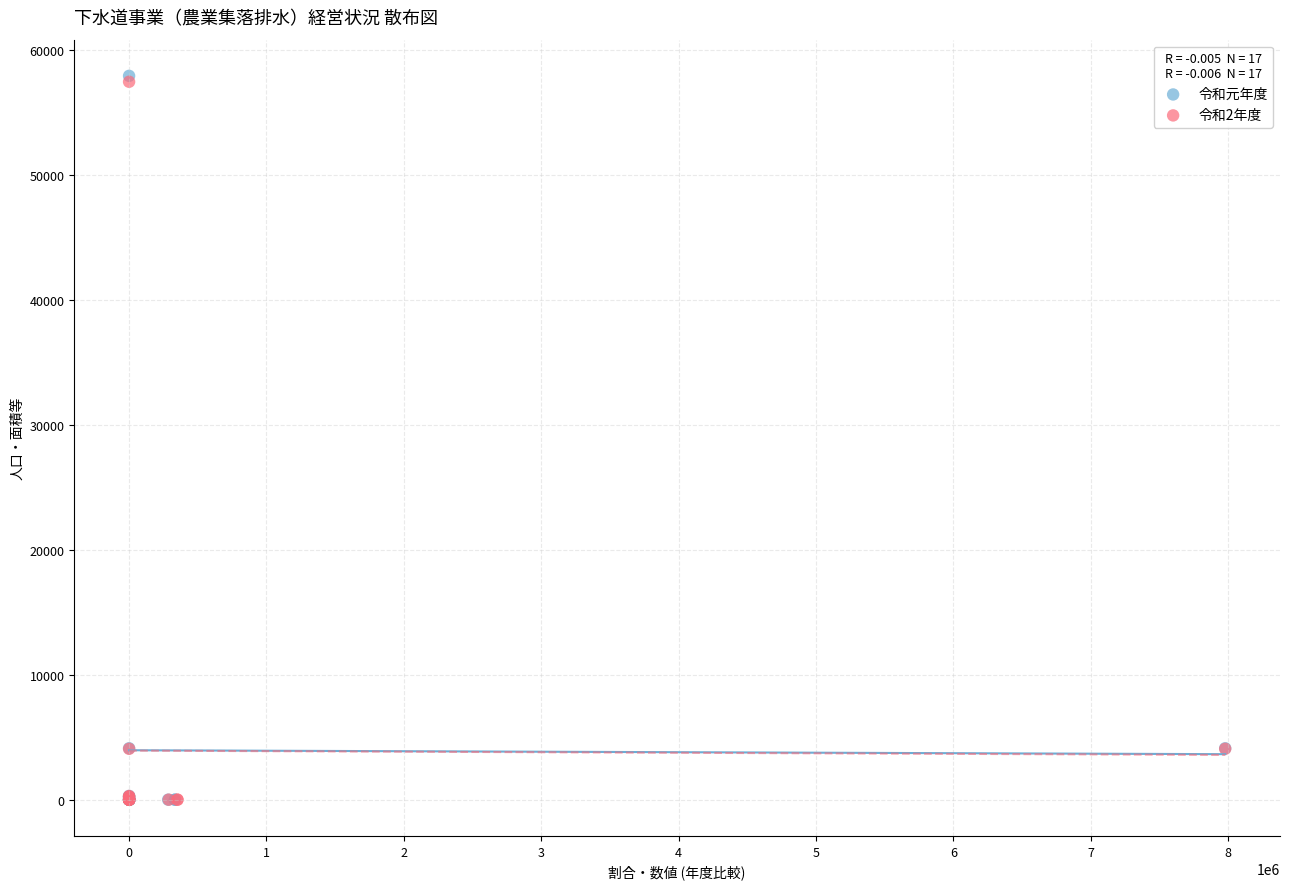

Which series has the largest Y range (max minus min)?

令和元年度